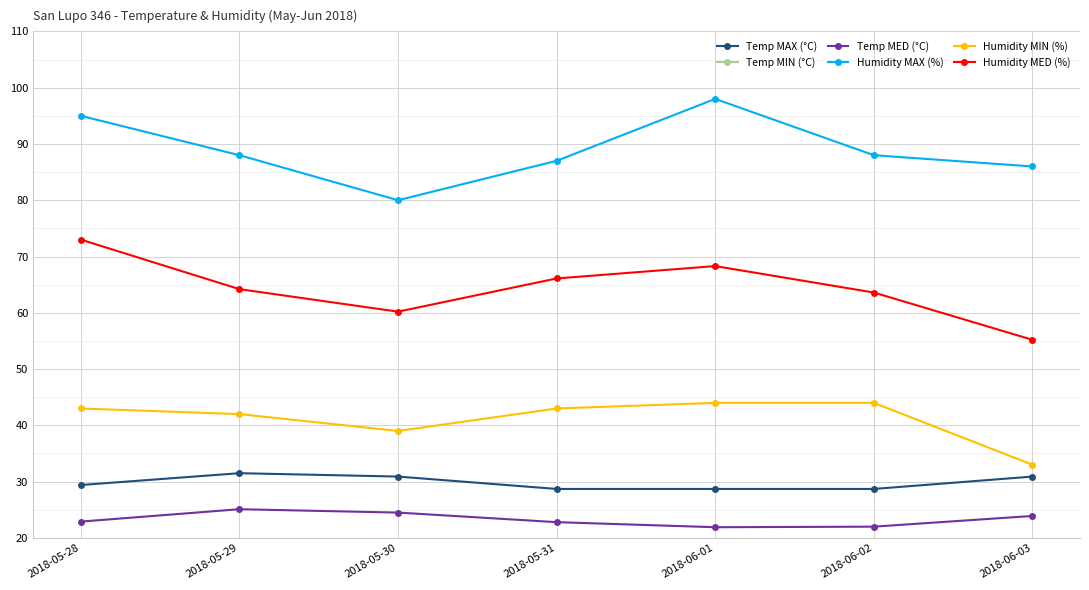

Where does the Temp MED (°C) series first go above 22?

2018-05-28